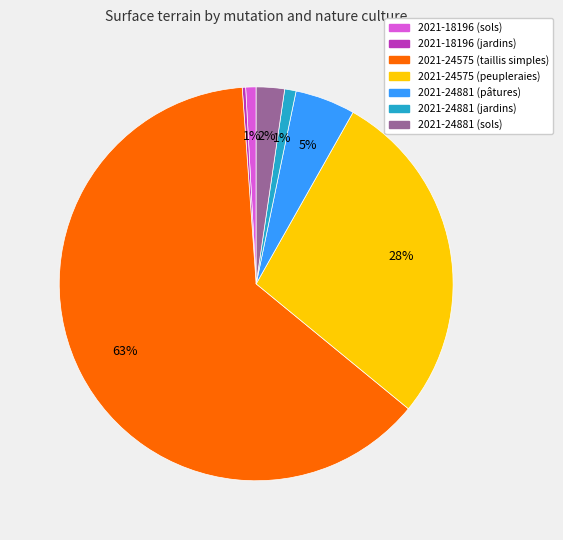

To the nearest percent, what percentage of the pie is 2021-24881 (pâtures)?

5%